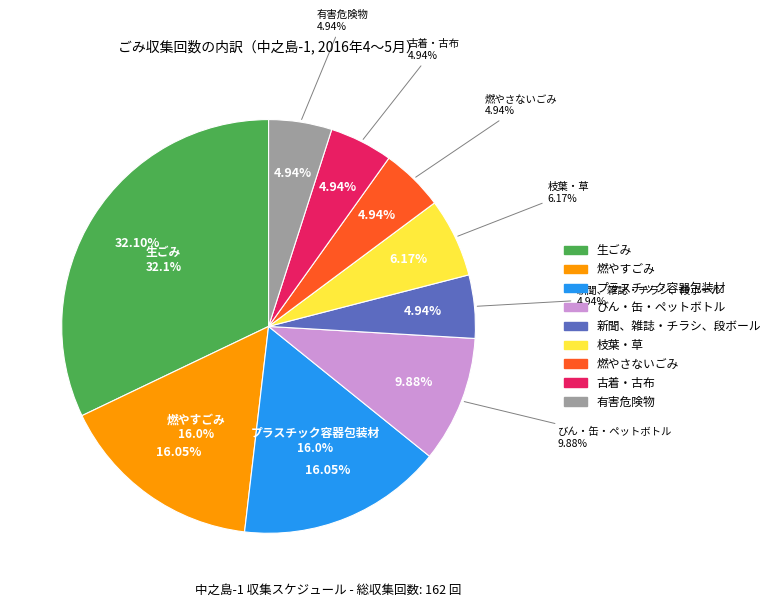

To the nearest percent, what is the combined percentage of 生ごみ and プラスチック容器包装材?

48%